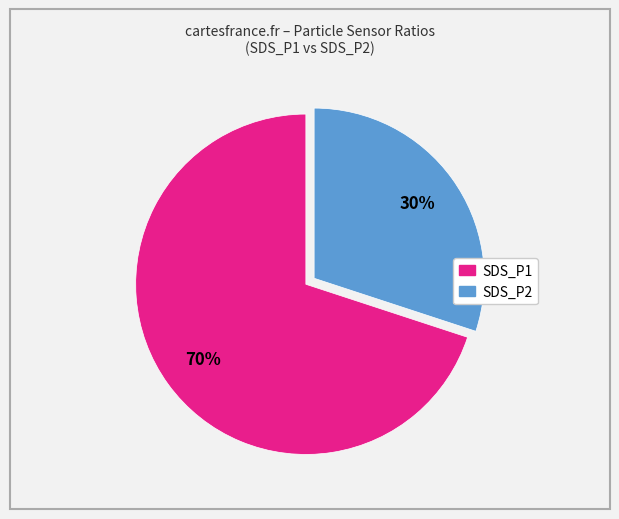

Do SDS_P1 and SDS_P2 together represent more than half of the pie?

Yes